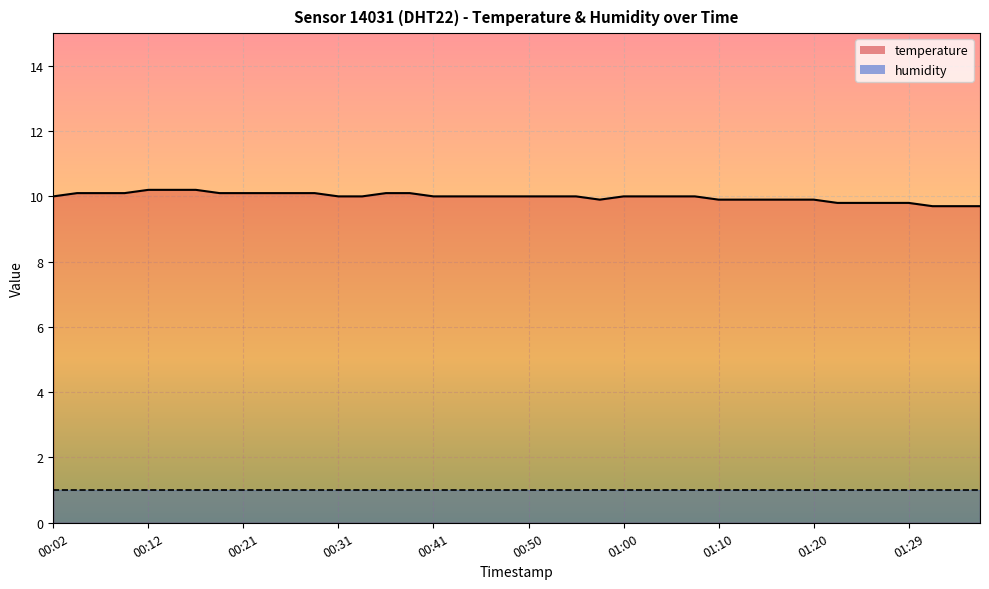

How many data points are less than 10?

13